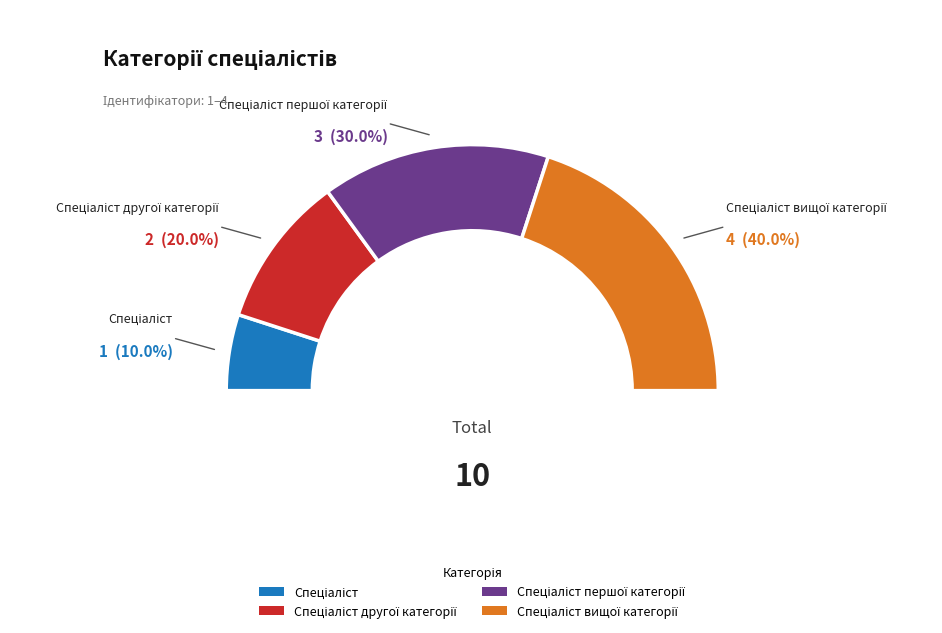

What is the smallest slice in the pie chart?

Спеціаліст